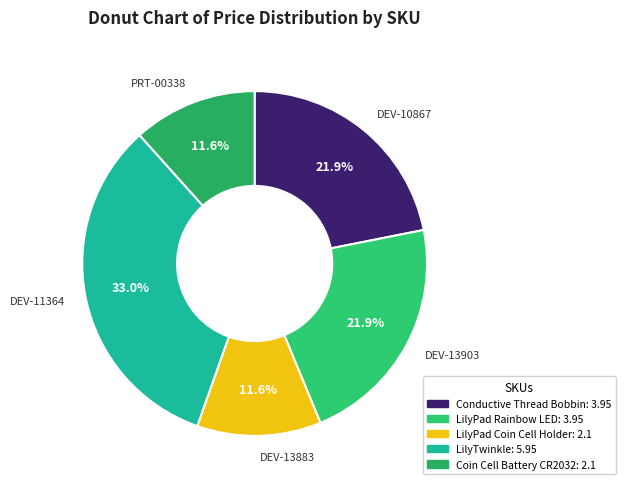

Rank the categories by value from highest to lowest.

DEV-11364, DEV-10867, DEV-13903, DEV-13883, PRT-00338